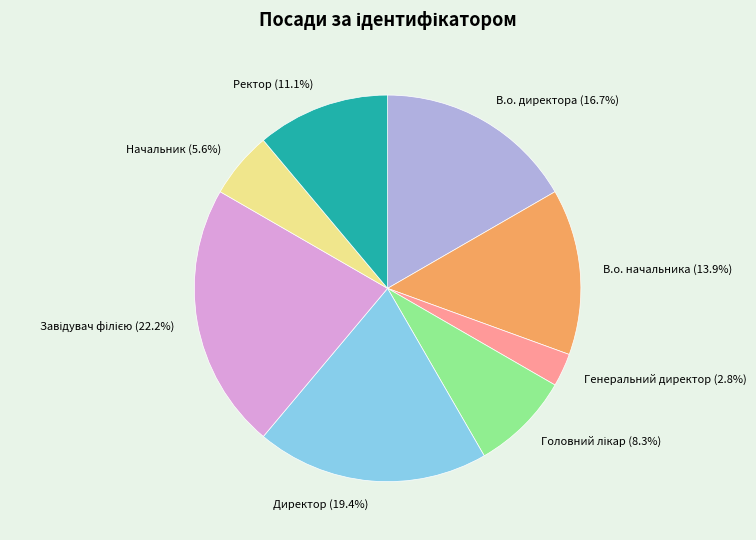

Between Начальник and Директор, which is larger?

Директор